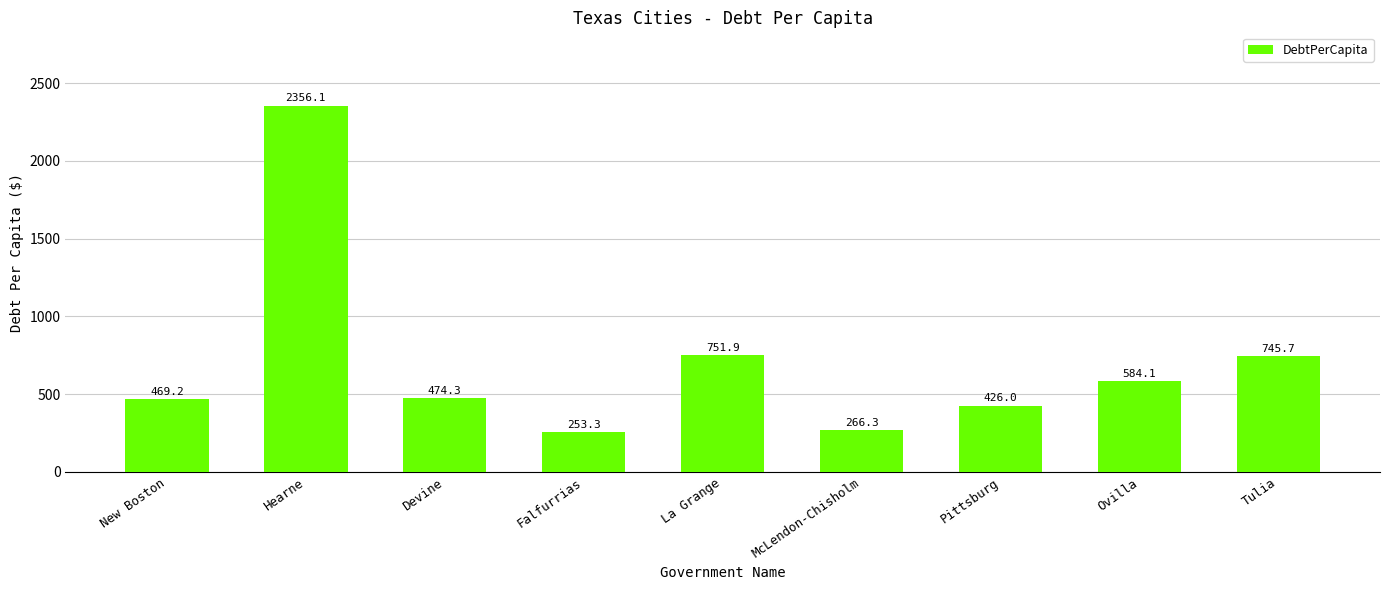

Which has a higher value, Tulia or McLendon-Chisholm?

Tulia